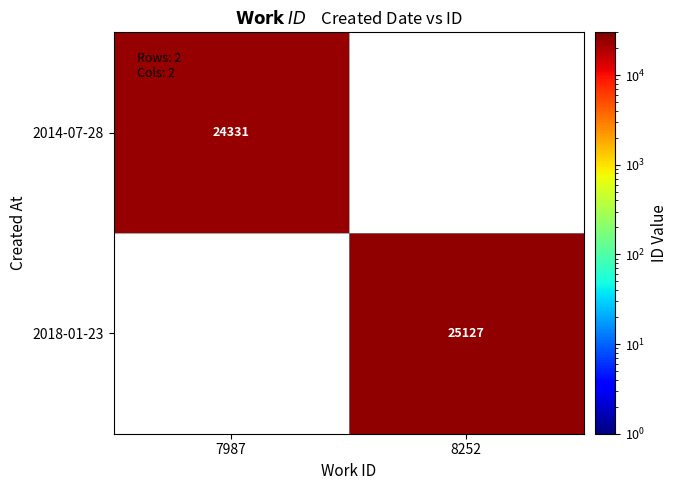

The 2014-07-28 series shows 17003.7 at 7987. True or false?

False